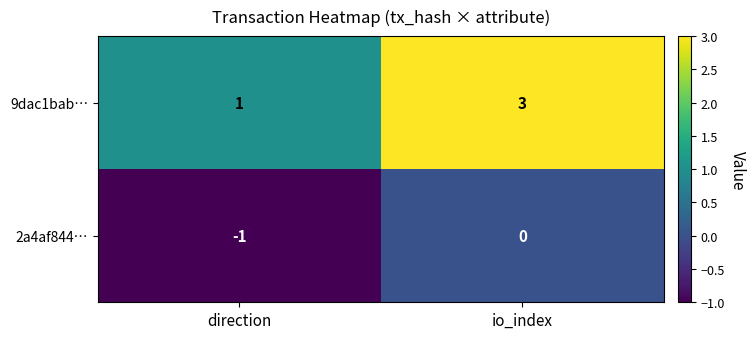

What is the difference between the highest and lowest values at direction?

2